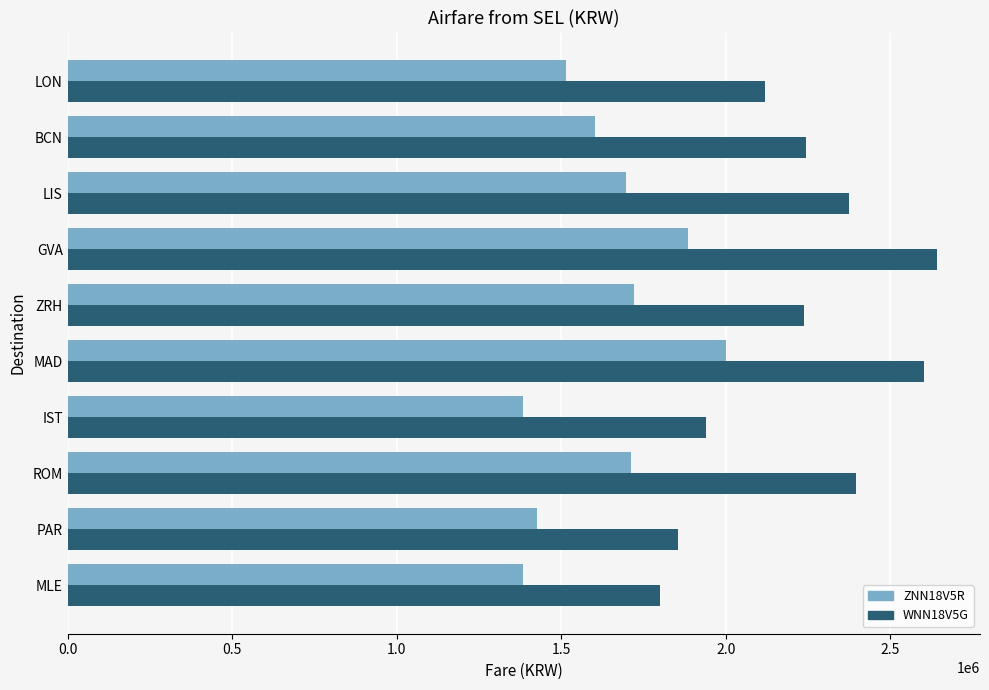

What is the minimum value for WNN18V5G?

1799800